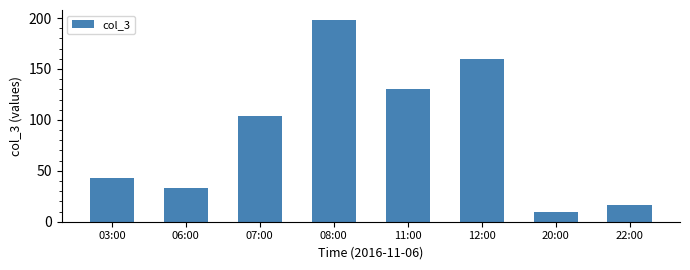

What is the minimum value shown in the chart?

10